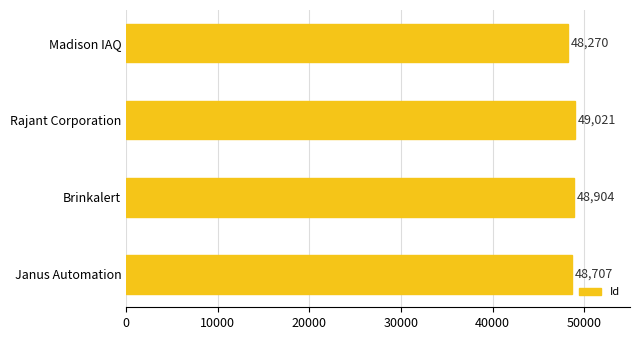

How many bars are there in total?

4